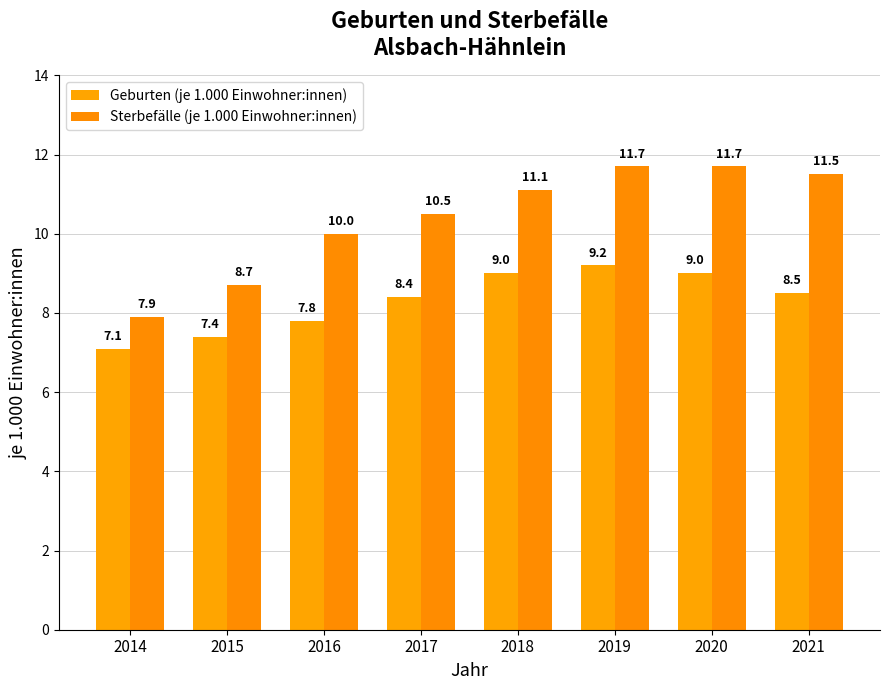

What is the value of the Geburten (je 1.000 Einwohner:innen) bar at the 6th from the left?

9.2